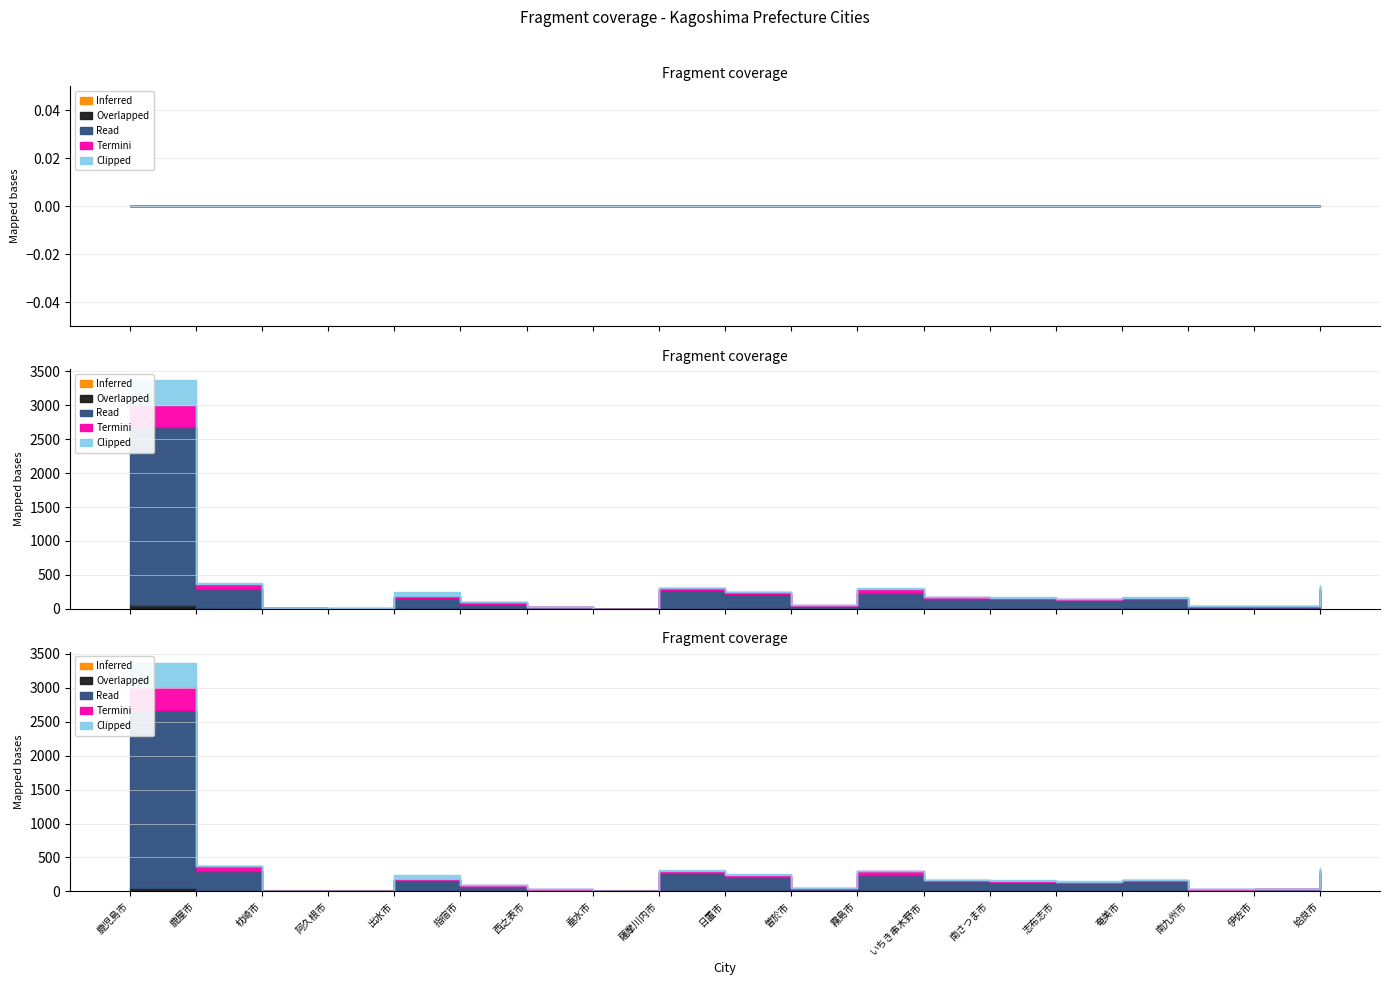

Which label corresponds to the smallest value in the chart?

阿久根市